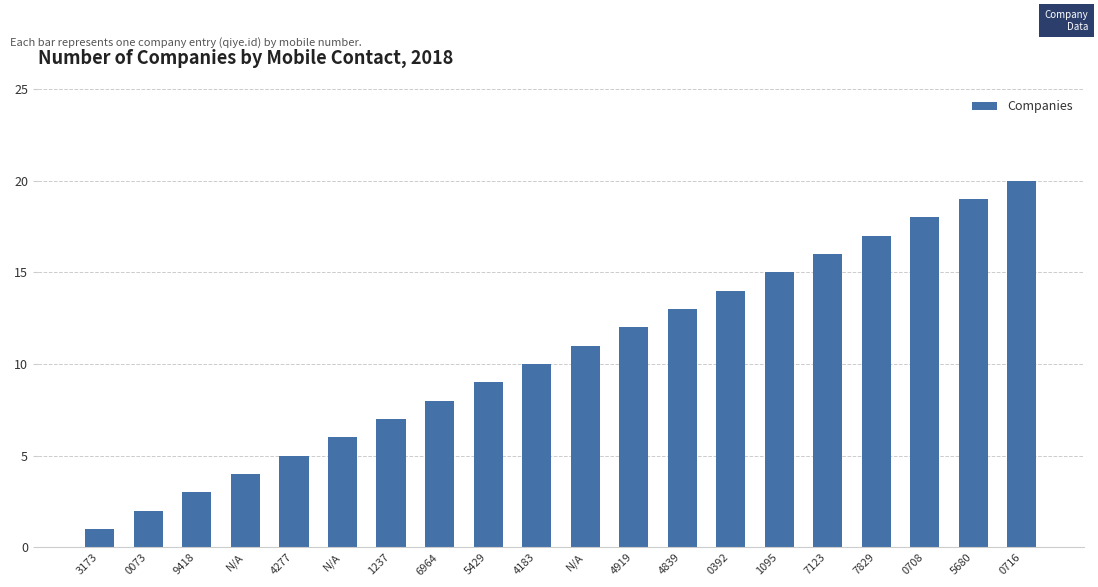

What is the value of the 19th bar from the left?

19